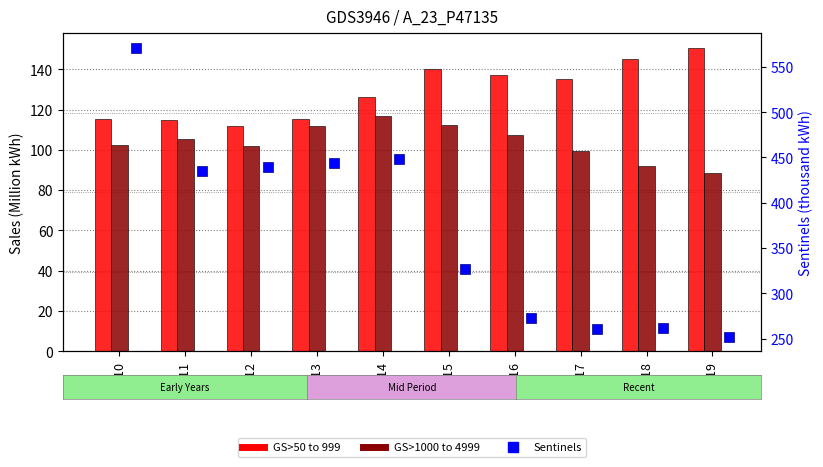

Rank the categories by GS>1000 to 4999 value from highest to lowest.

2014, 2015, 2013, 2016, 2011, 2010, 2012, 2017, 2018, 2019